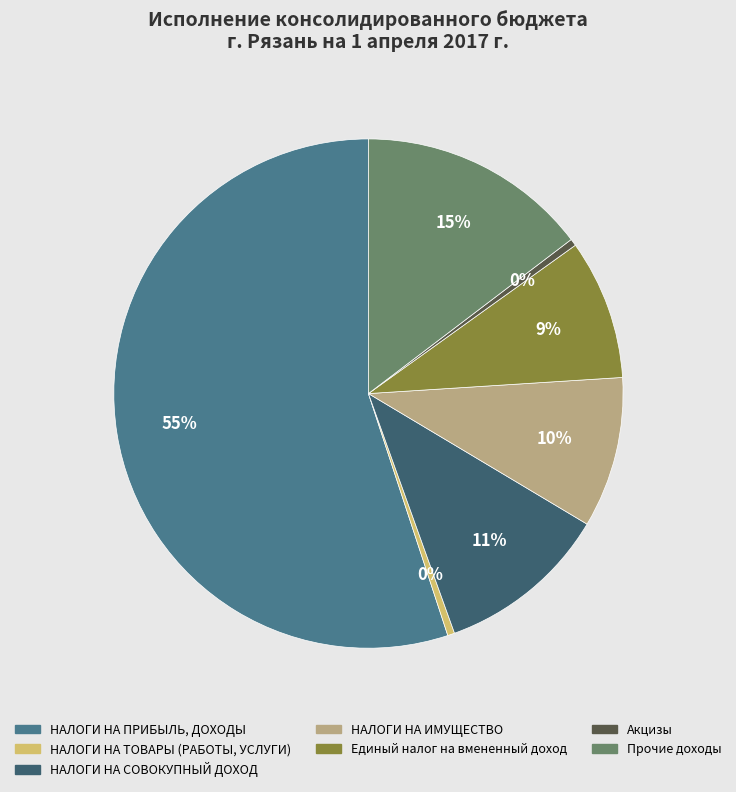

Count the number of slices in the pie.

7